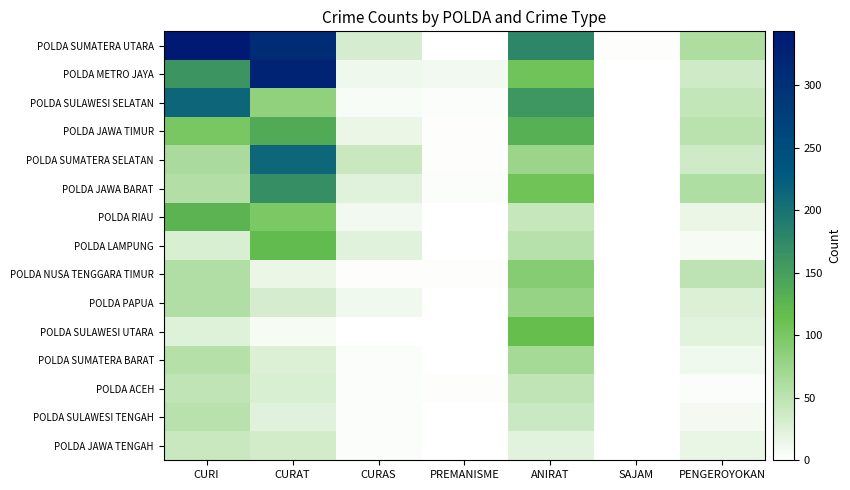

Reading right to left, list all the values displayed in this chart.

POLDA SUMATERA UTARA: PENGEROYOKAN=61	SAJAM=2	ANIRAT=177	PREMANISME=0	CURAS=32	CURAT=309	CURI=343
POLDA METRO JAYA: PENGEROYOKAN=37	SAJAM=0	ANIRAT=107	PREMANISME=10	CURAS=13	CURAT=325	CURI=162
POLDA SULAWESI SELATAN: PENGEROYOKAN=45	SAJAM=0	ANIRAT=159	PREMANISME=4	CURAS=6	CURAT=82	CURI=215
POLDA JAWA TIMUR: PENGEROYOKAN=51	SAJAM=0	ANIRAT=130	PREMANISME=2	CURAS=16	CURAT=138	CURI=100
POLDA SUMATERA SELATAN: PENGEROYOKAN=37	SAJAM=0	ANIRAT=76	PREMANISME=2	CURAS=41	CURAT=212	CURI=63
POLDA JAWA BARAT: PENGEROYOKAN=60	SAJAM=0	ANIRAT=108	PREMANISME=3	CURAS=24	CURAT=168	CURI=57
POLDA RIAU: PENGEROYOKAN=15	SAJAM=0	ANIRAT=44	PREMANISME=1	CURAS=10	CURAT=99	CURI=126
POLDA LAMPUNG: PENGEROYOKAN=8	SAJAM=0	ANIRAT=54	PREMANISME=1	CURAS=24	CURAT=119	CURI=29
POLDA NUSA TENGGARA TIMUR: PENGEROYOKAN=50	SAJAM=0	ANIRAT=90	PREMANISME=2	CURAS=2	CURAT=16	CURI=58
POLDA PAPUA: PENGEROYOKAN=28	SAJAM=0	ANIRAT=78	PREMANISME=0	CURAS=11	CURAT=31	CURI=58
POLDA SULAWESI UTARA: PENGEROYOKAN=22	SAJAM=0	ANIRAT=114	PREMANISME=0	CURAS=1	CURAT=7	CURI=25
POLDA SUMATERA BARAT: PENGEROYOKAN=11	SAJAM=0	ANIRAT=68	PREMANISME=0	CURAS=3	CURAT=27	CURI=55
POLDA ACEH: PENGEROYOKAN=3	SAJAM=0	ANIRAT=47	PREMANISME=2	CURAS=3	CURAT=29	CURI=48
POLDA SULAWESI TENGAH: PENGEROYOKAN=9	SAJAM=0	ANIRAT=39	PREMANISME=0	CURAS=4	CURAT=24	CURI=53
POLDA JAWA TENGAH: PENGEROYOKAN=17	SAJAM=0	ANIRAT=22	PREMANISME=0	CURAS=3	CURAT=34	CURI=41